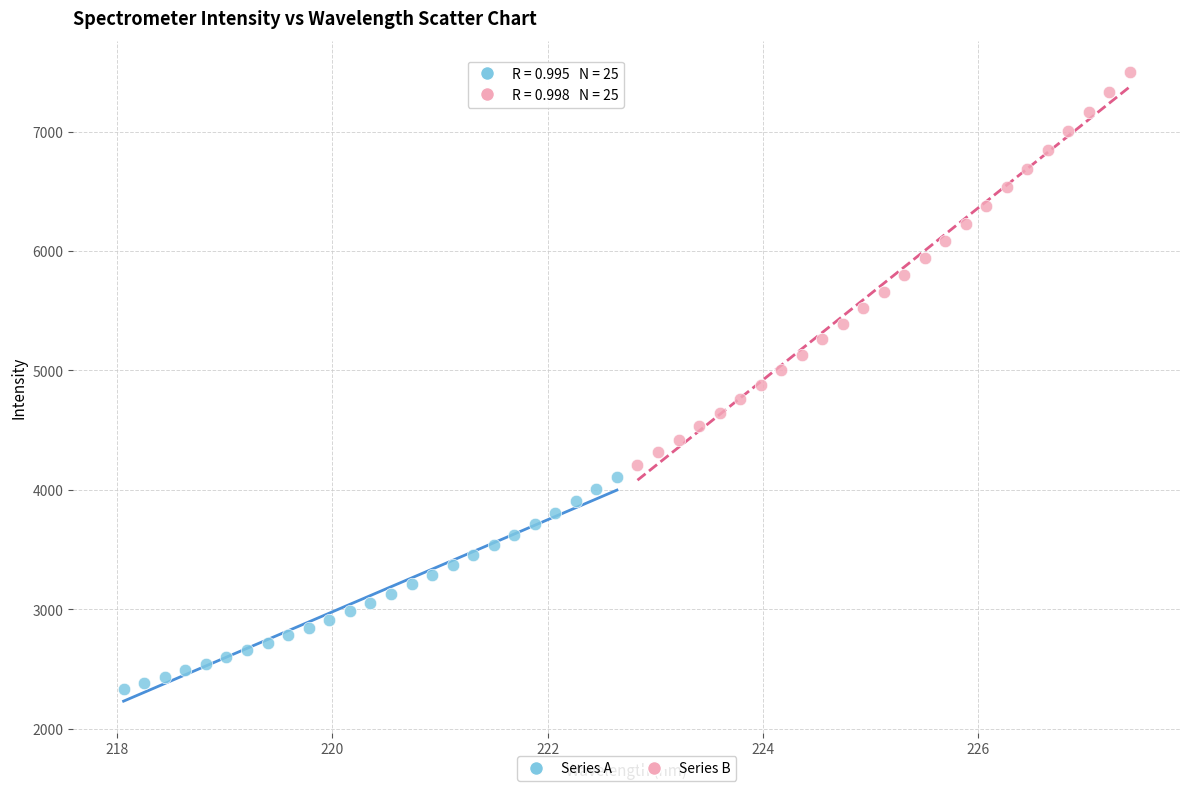

Which series has the largest Y range (max minus min)?

Series B